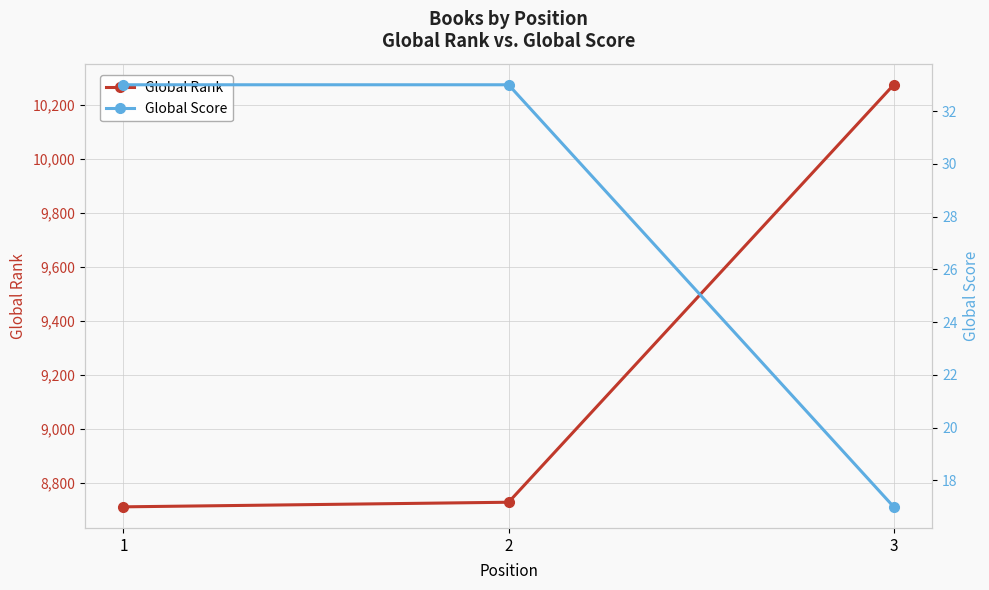

What is the average value of the Global Rank series?

9238